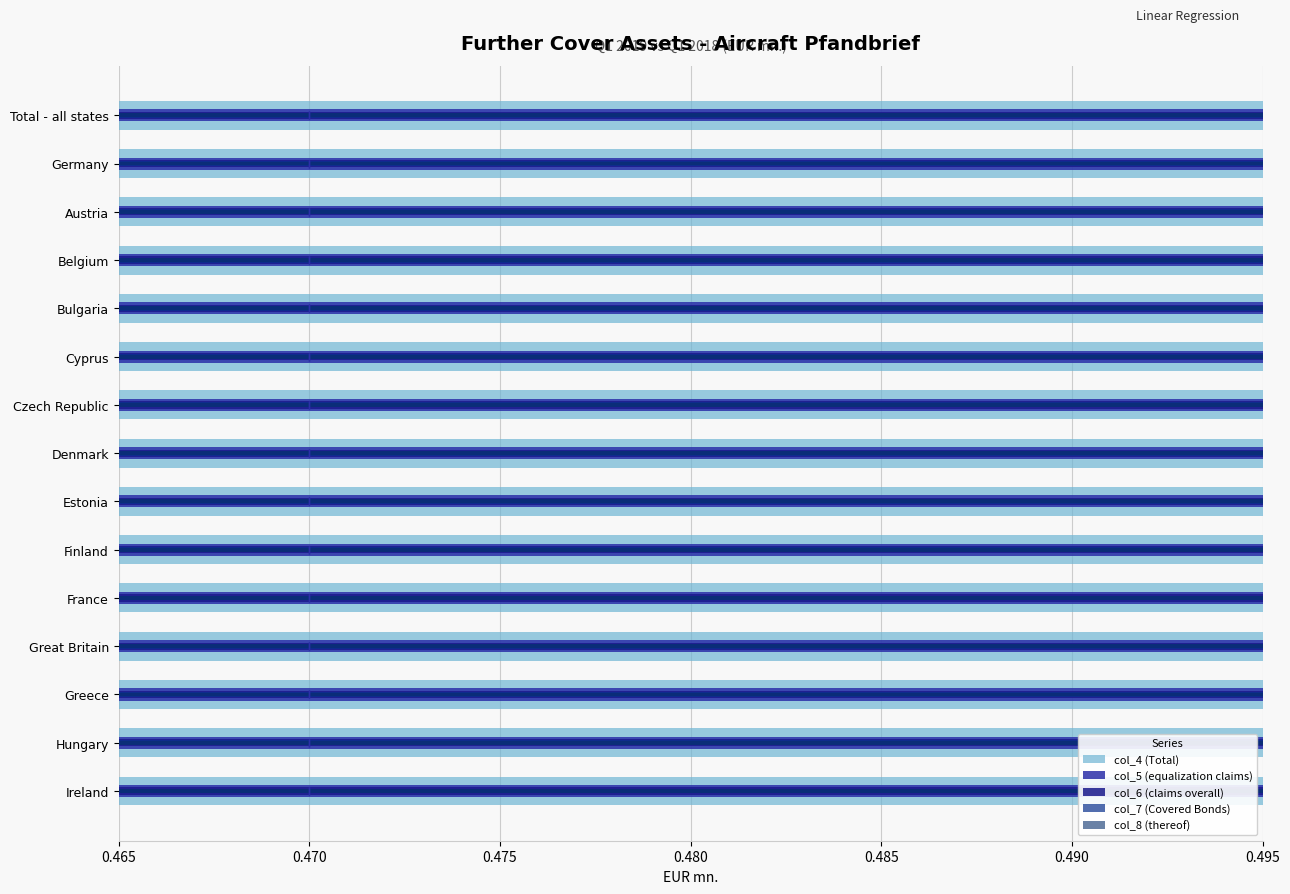

How many bars are there in each group?

5